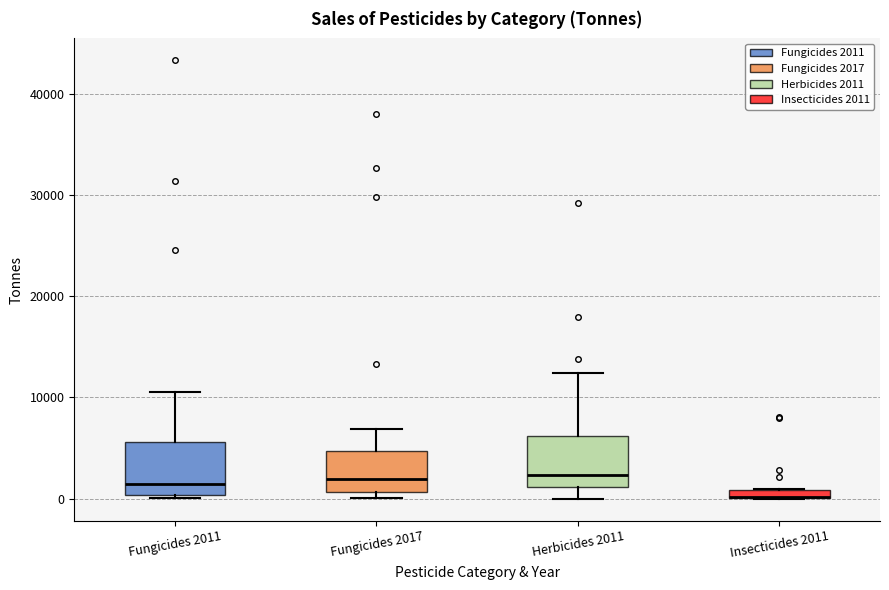

Where is the lower edge of the box for Fungicides 2011 on the y-axis? The values are not printed on the chart, so give them approximately, as read against the axis.

0